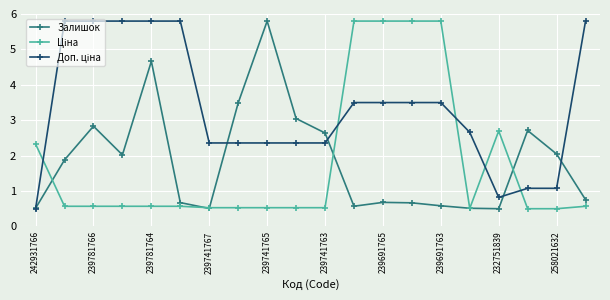

True or false: Залишок has more than 0 interior local peaks.

True